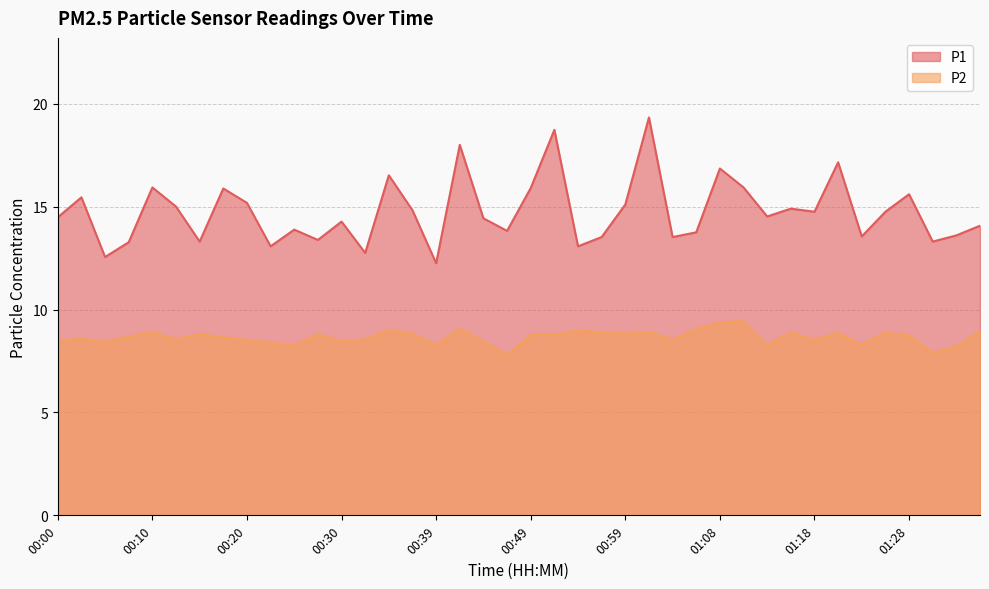

What is the greatest value displayed?

19.3